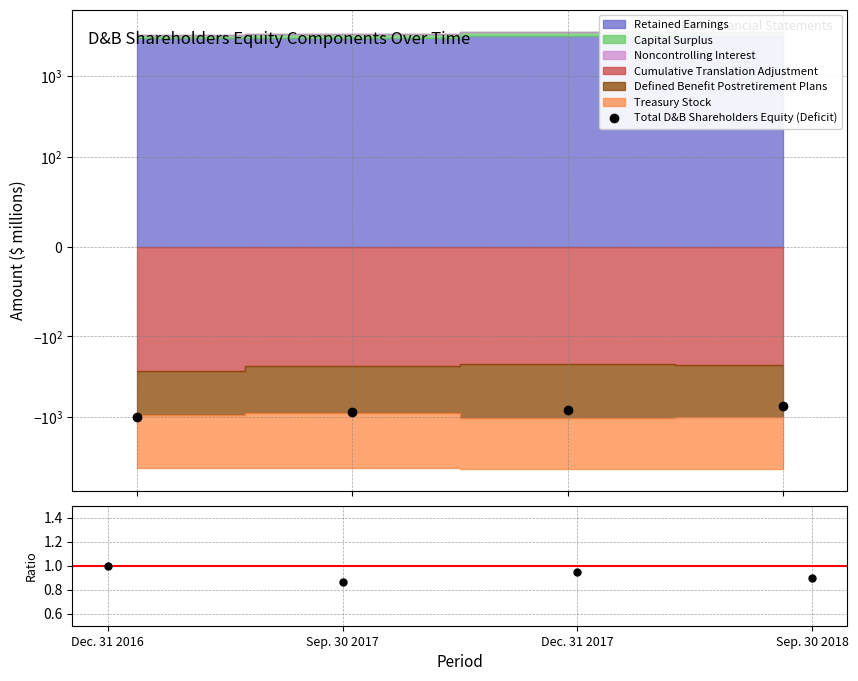

How many lines are shown in the chart?

2